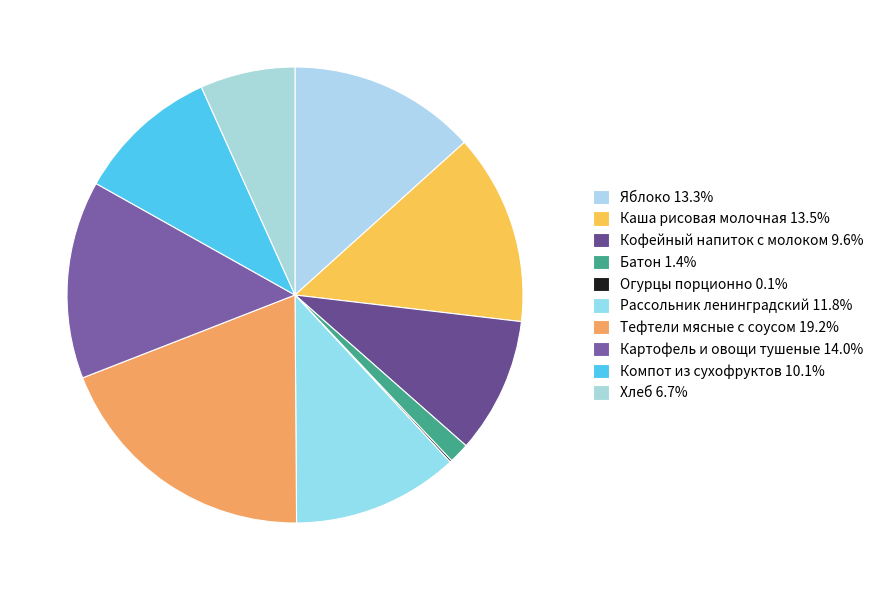

The Батон slice represents 1% of the pie. True or false?

True